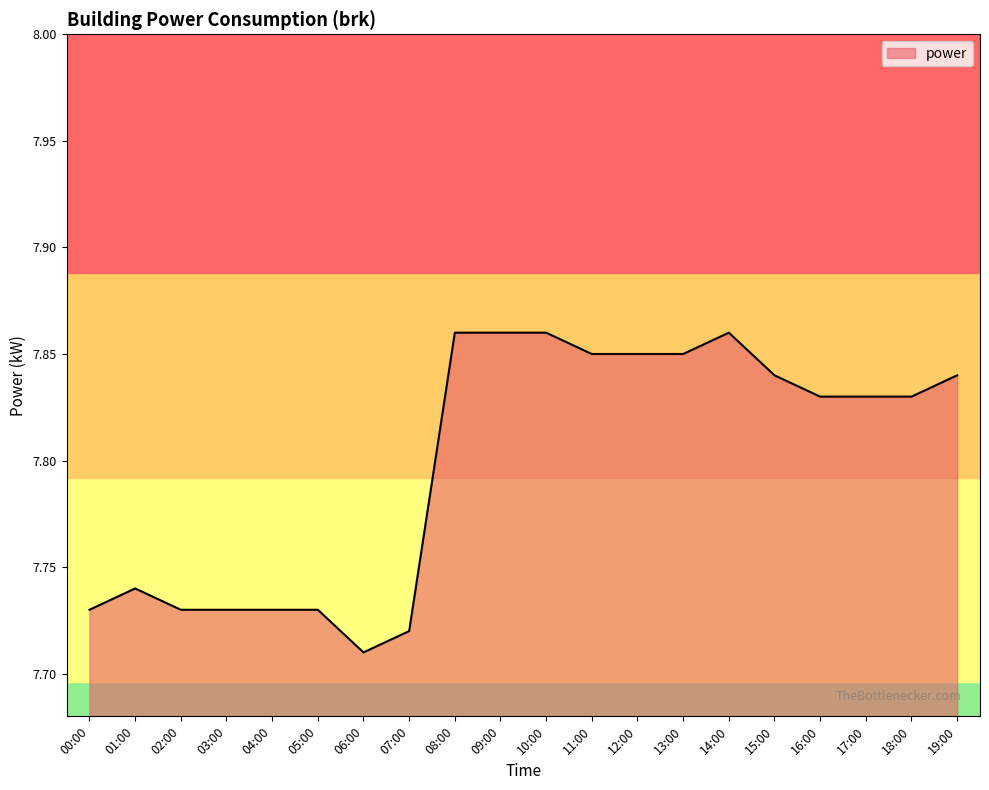

What position from the right is 06:00?

14